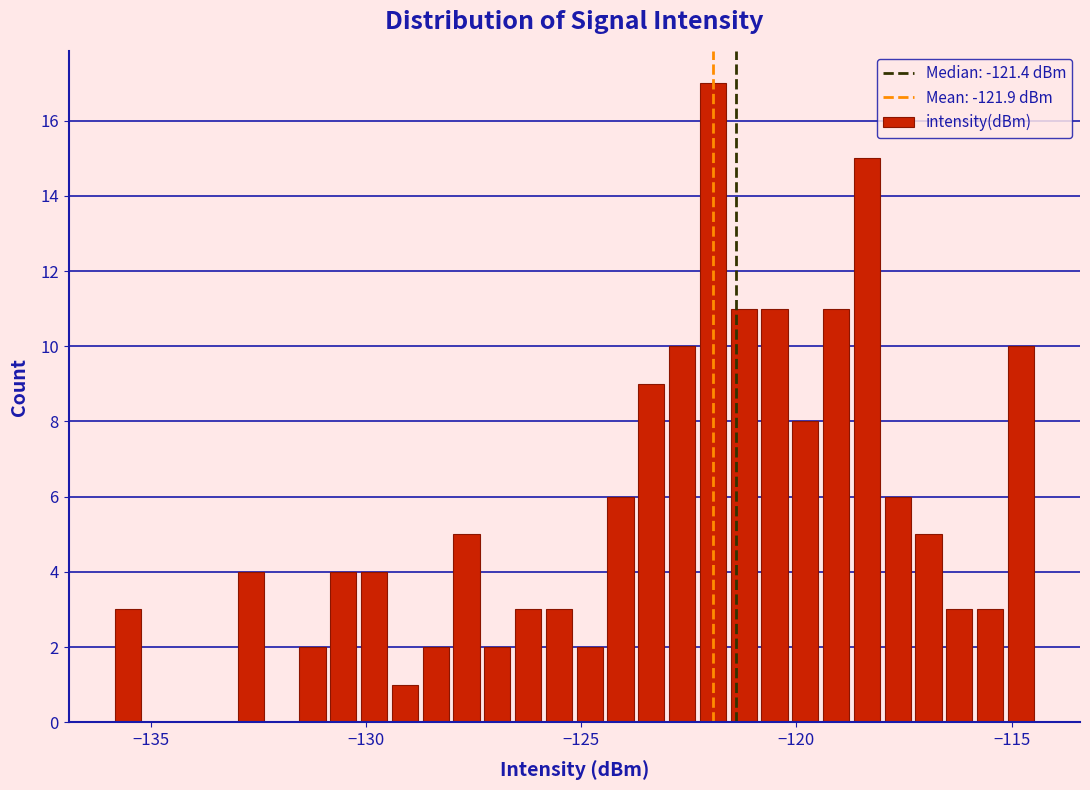

Around what value on the x-axis is the tallest bar? Give the approximate position of its centre, as read against the axis.

-122.0